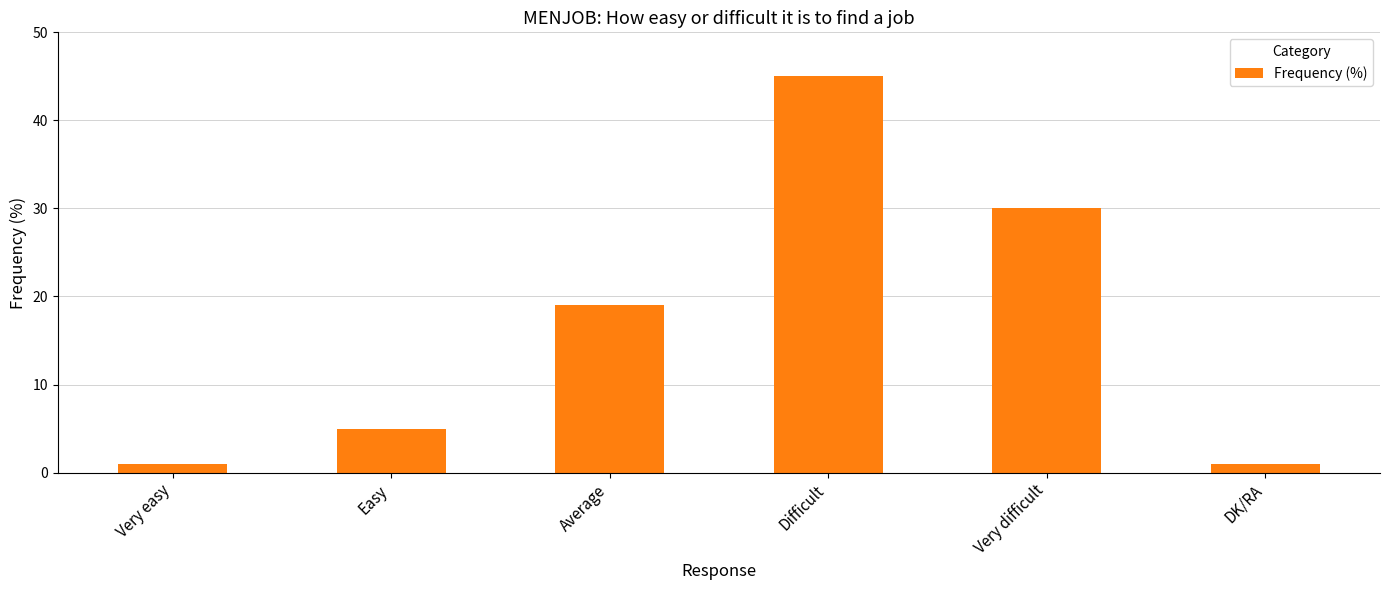

What is the label of the 4th bar from the right?

Average